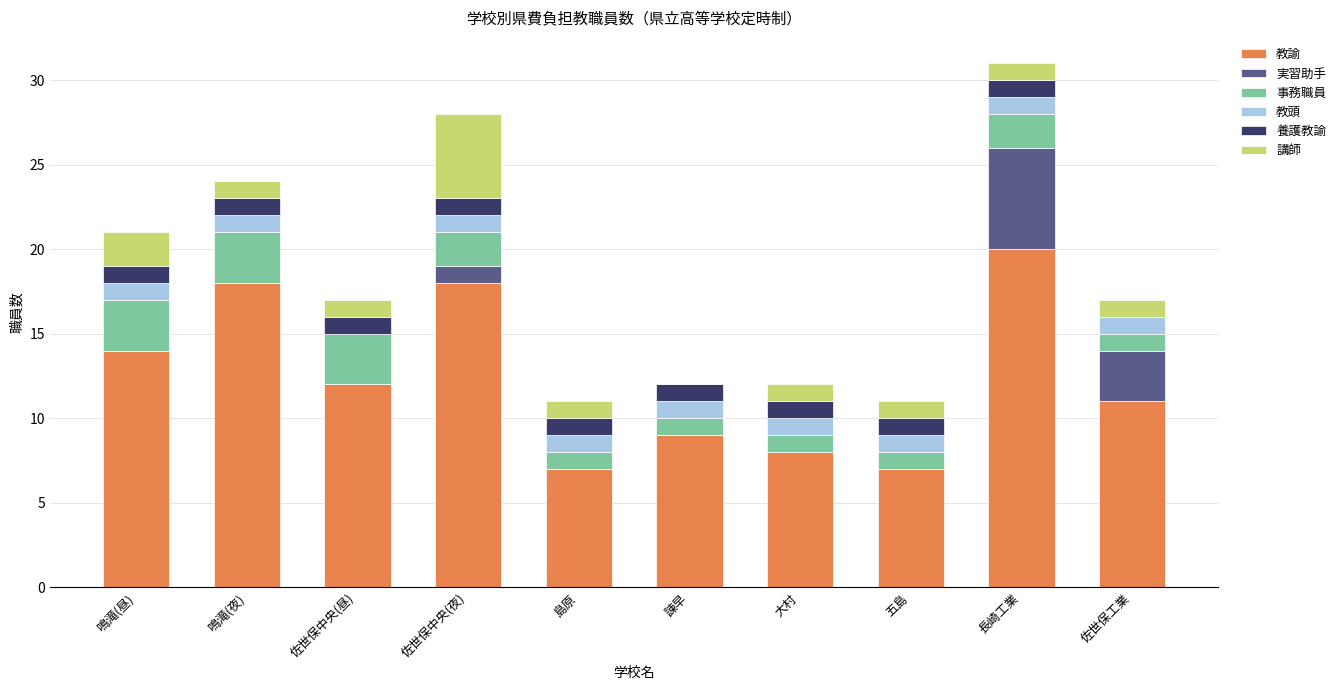

What is the total value across all series at 諫早?

12